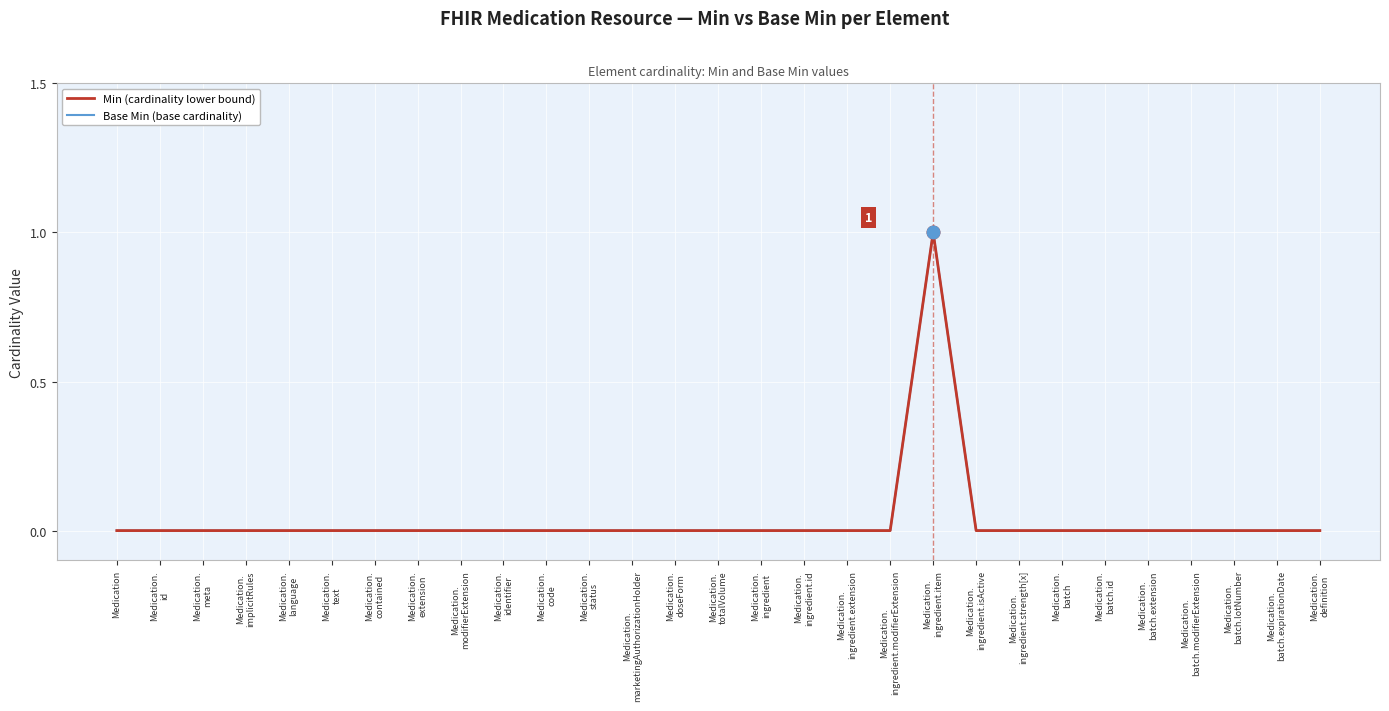

True or false: Base Min (base cardinality) has more than 2 points higher than both neighbors.

False